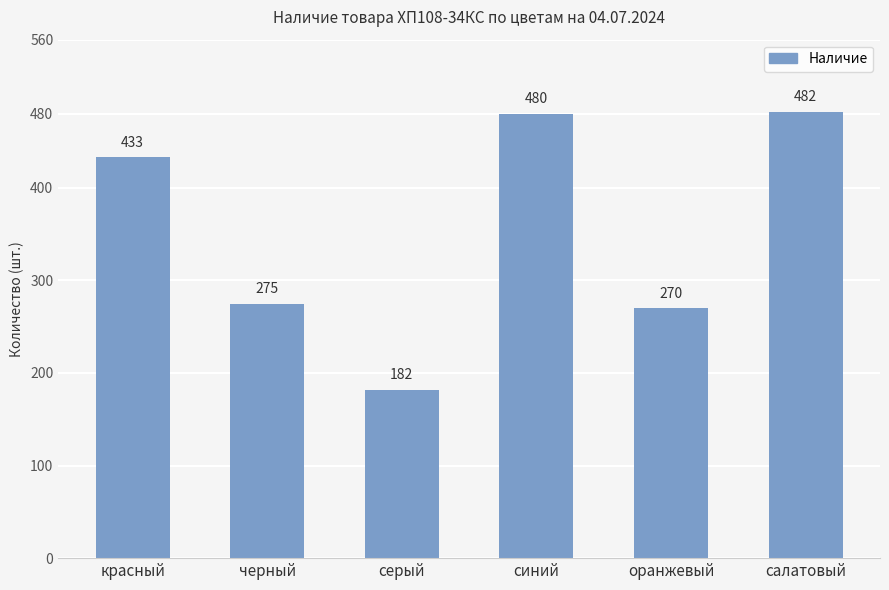

Rank the categories by value from highest to lowest.

салатовый, синий, красный, черный, оранжевый, серый